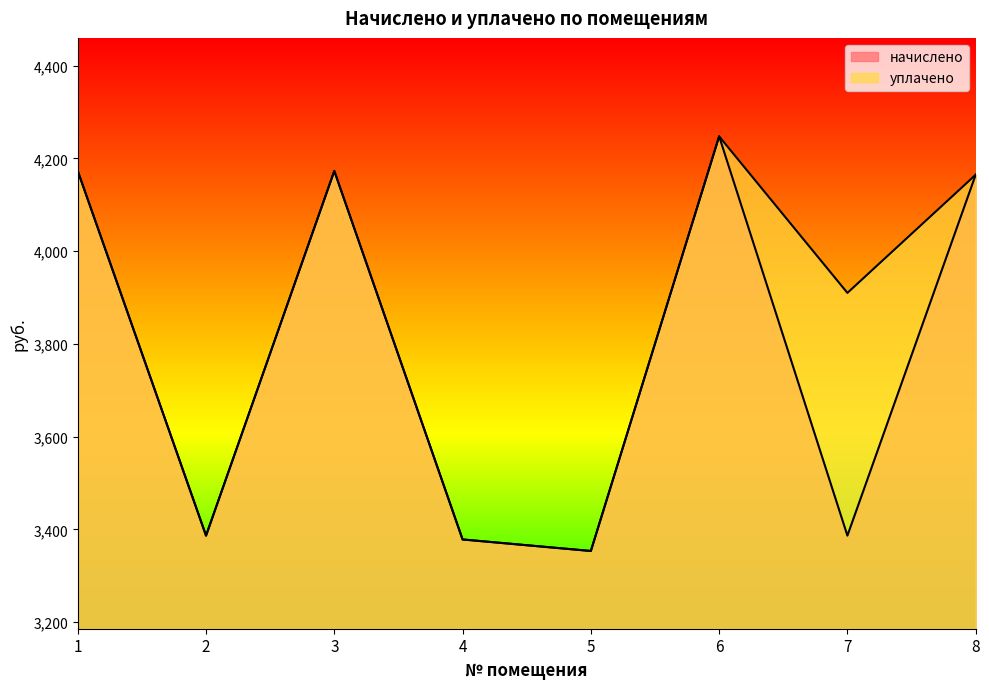

True or false: начислено and уплачено cross at least once.

False